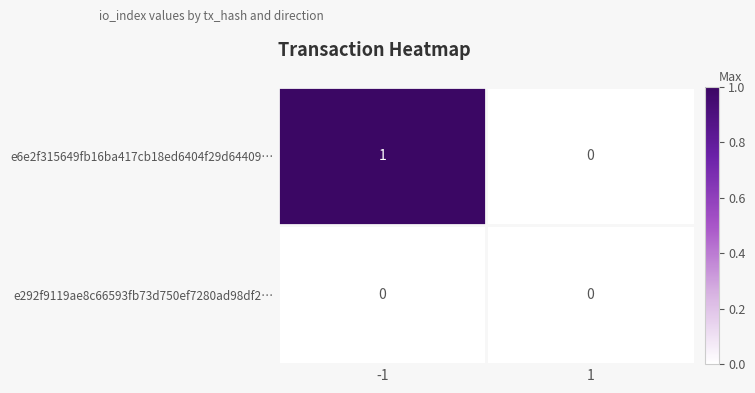

What is the spread (max minus min) of values at -1?

1